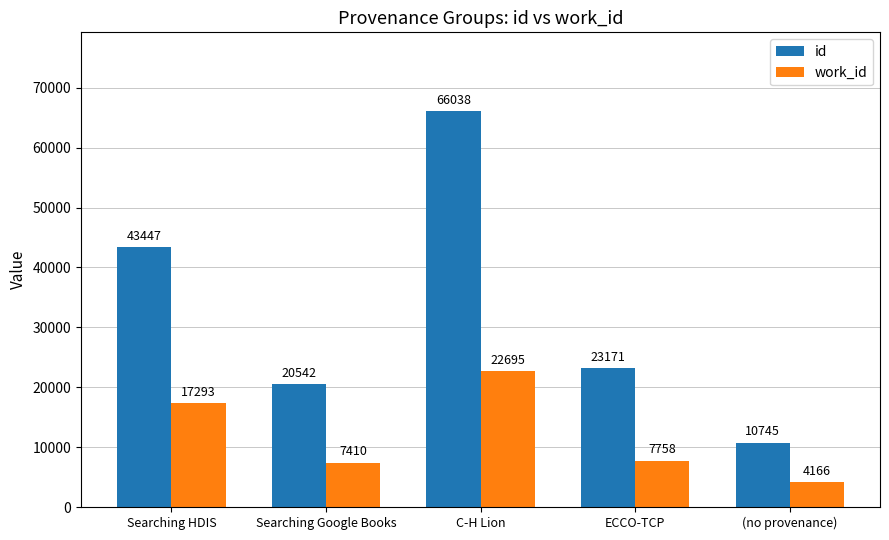

At which category does the chart reach its minimum across all series?

(no provenance)